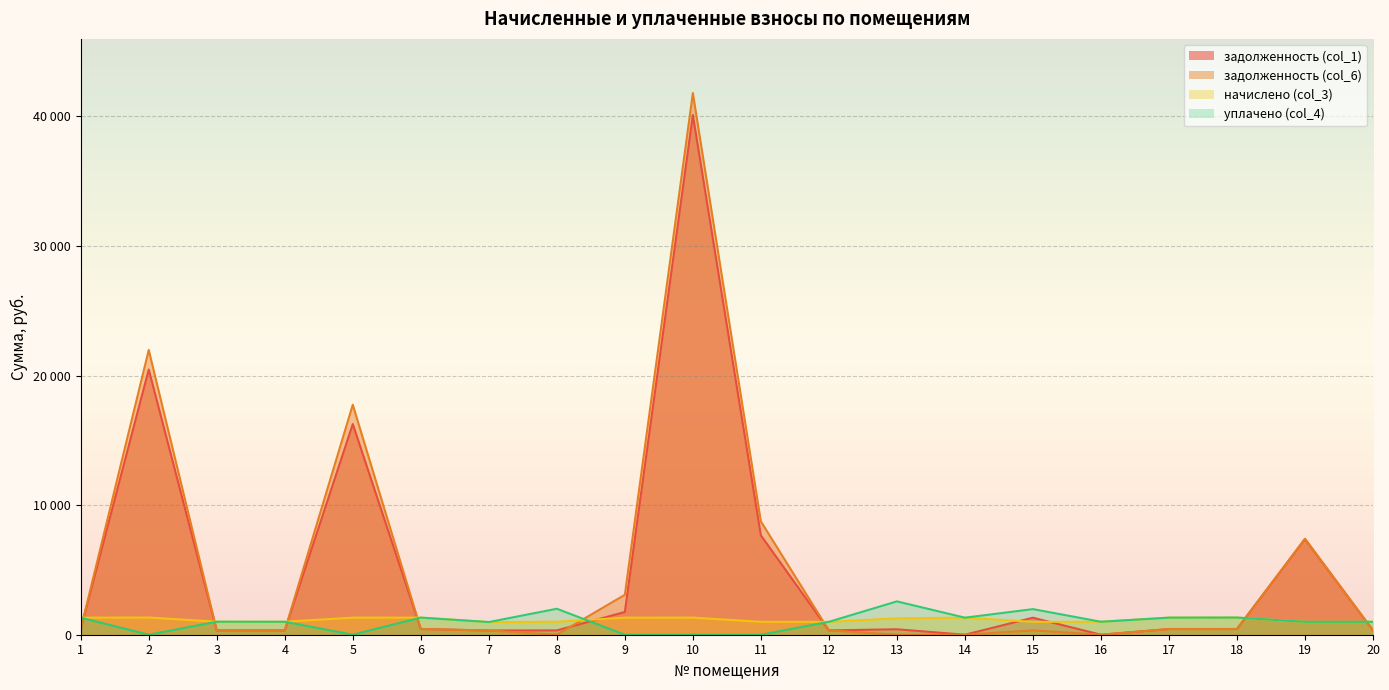

How many lines are shown in the chart?

4